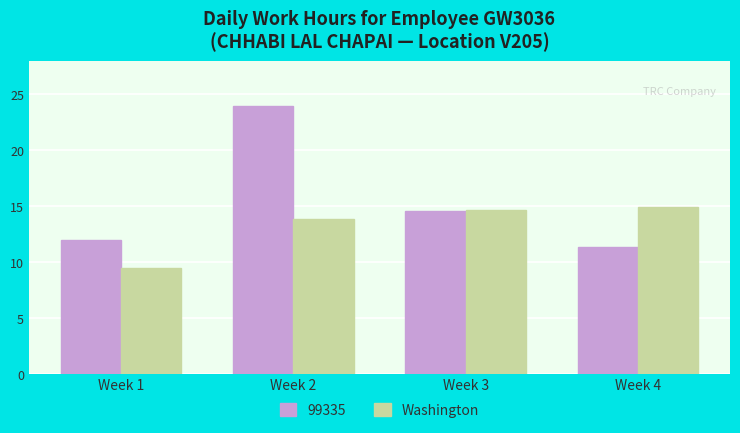

What is the sum of the Washington values at Week 4 and Week 2?

28.8